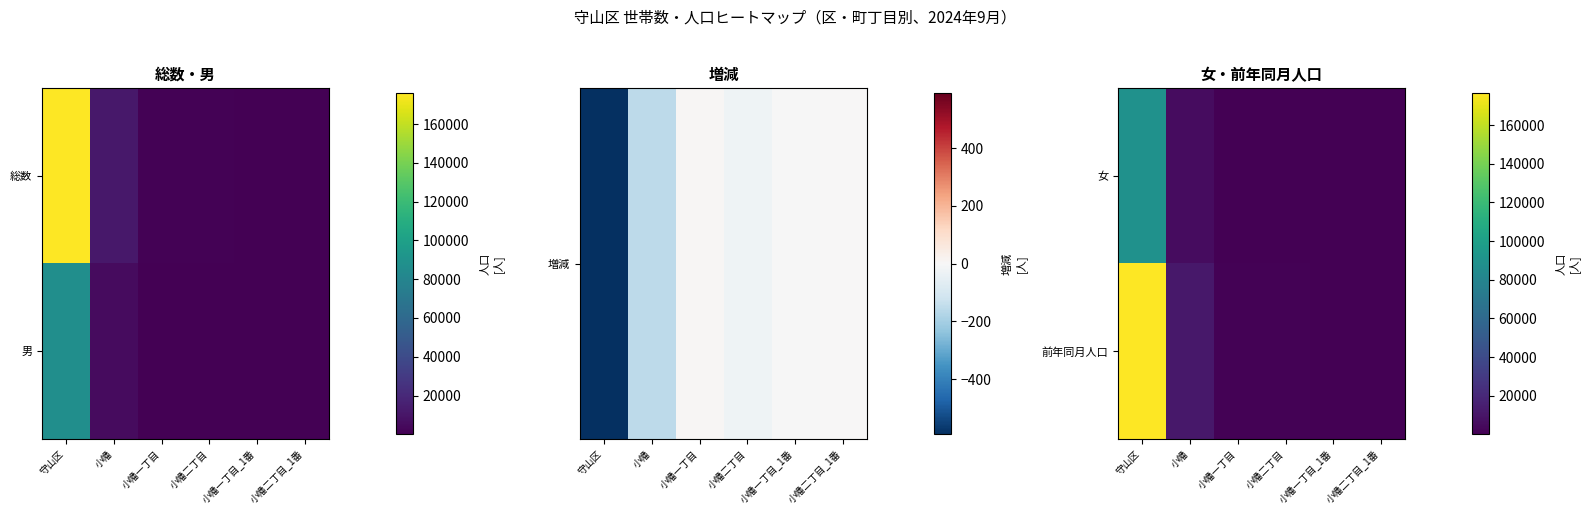

Which has a higher value, 小幡一丁目_1番 or 守山区?

守山区